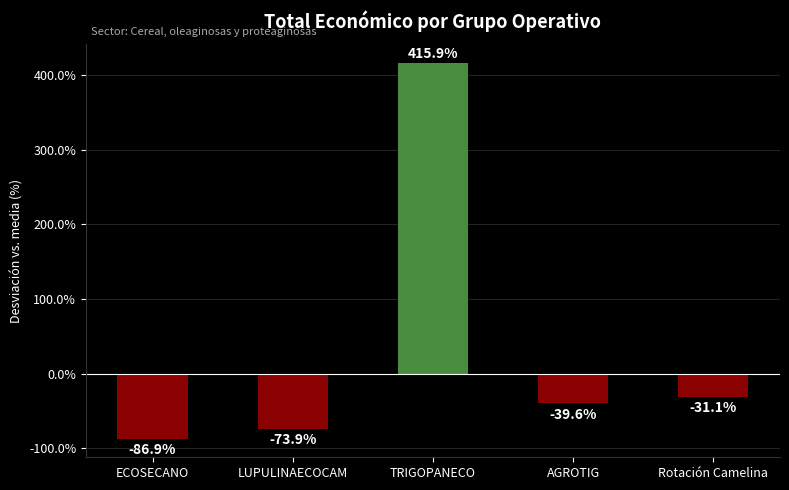

What is the difference between the values at Rotación Camelina and ECOSECANO?

55.8